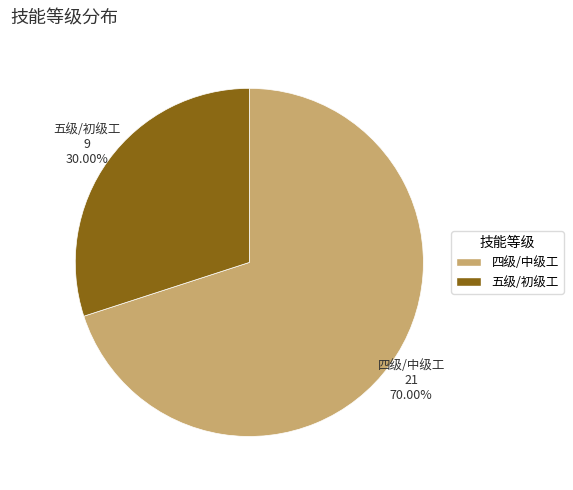

The 五级/初级工 slice represents 30% of the pie. True or false?

True